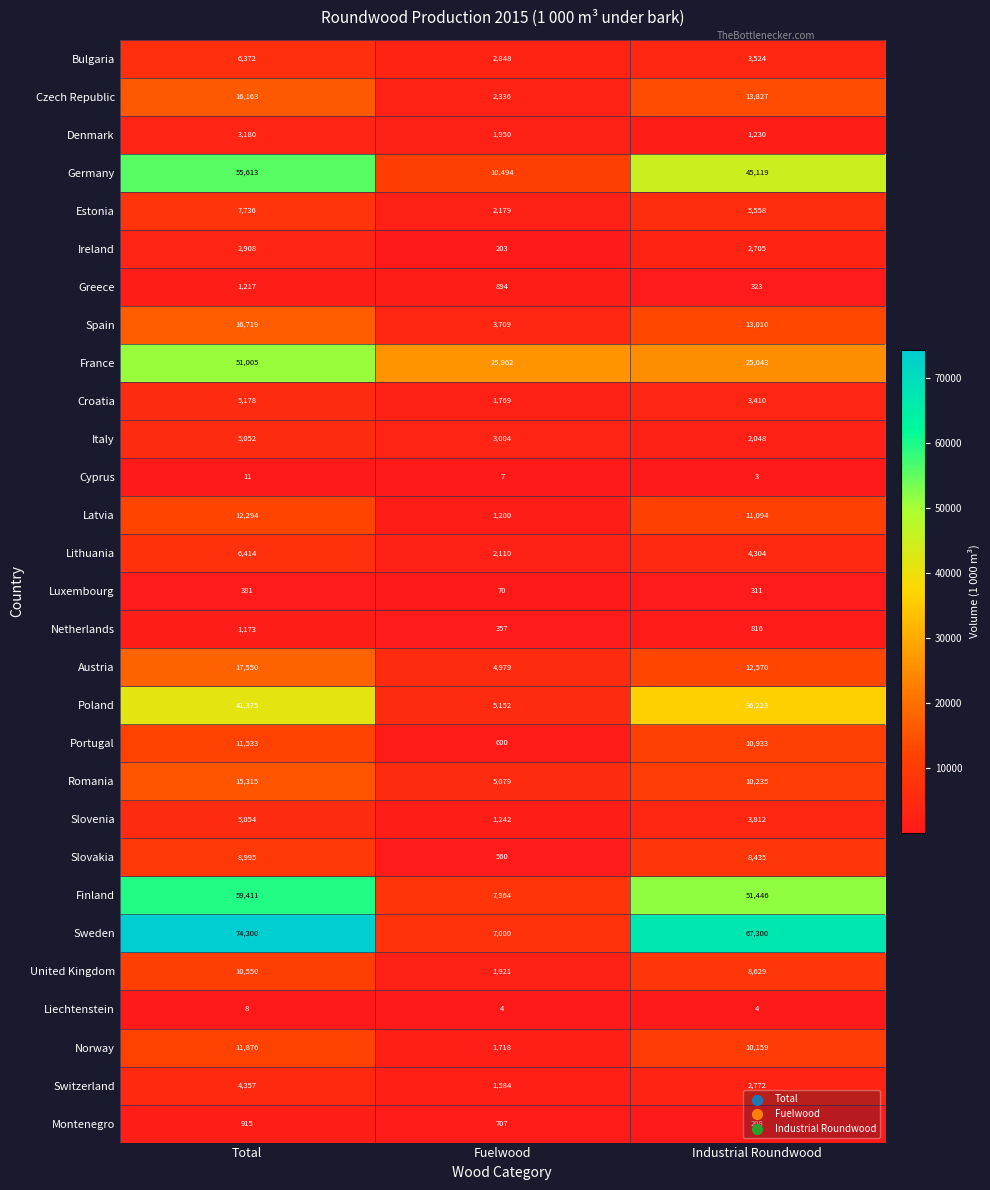

The Germany series shows 15938 at Industrial Roundwood. True or false?

False